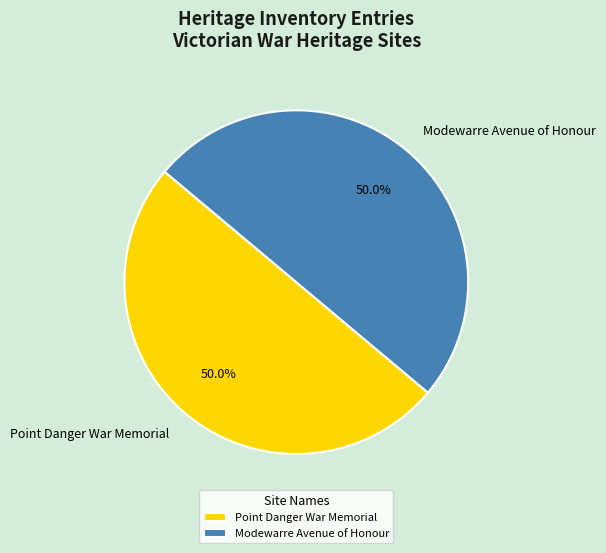

The Modewarre Avenue of Honour slice represents 61% of the pie. True or false?

False